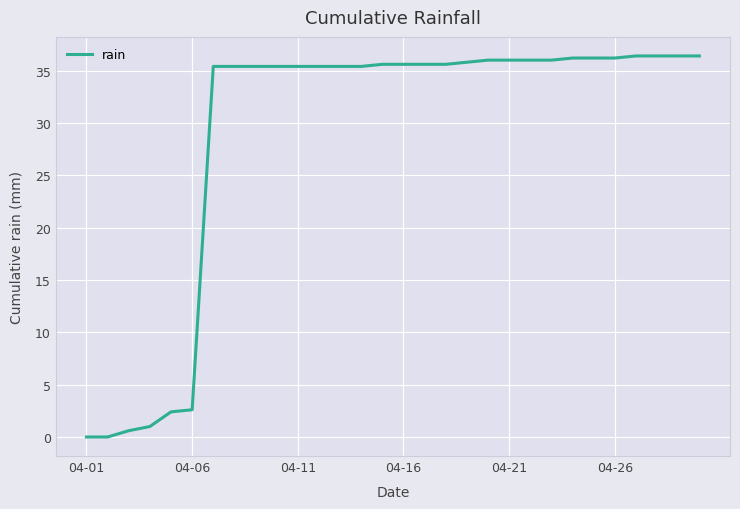

How many lines are shown in the chart?

1